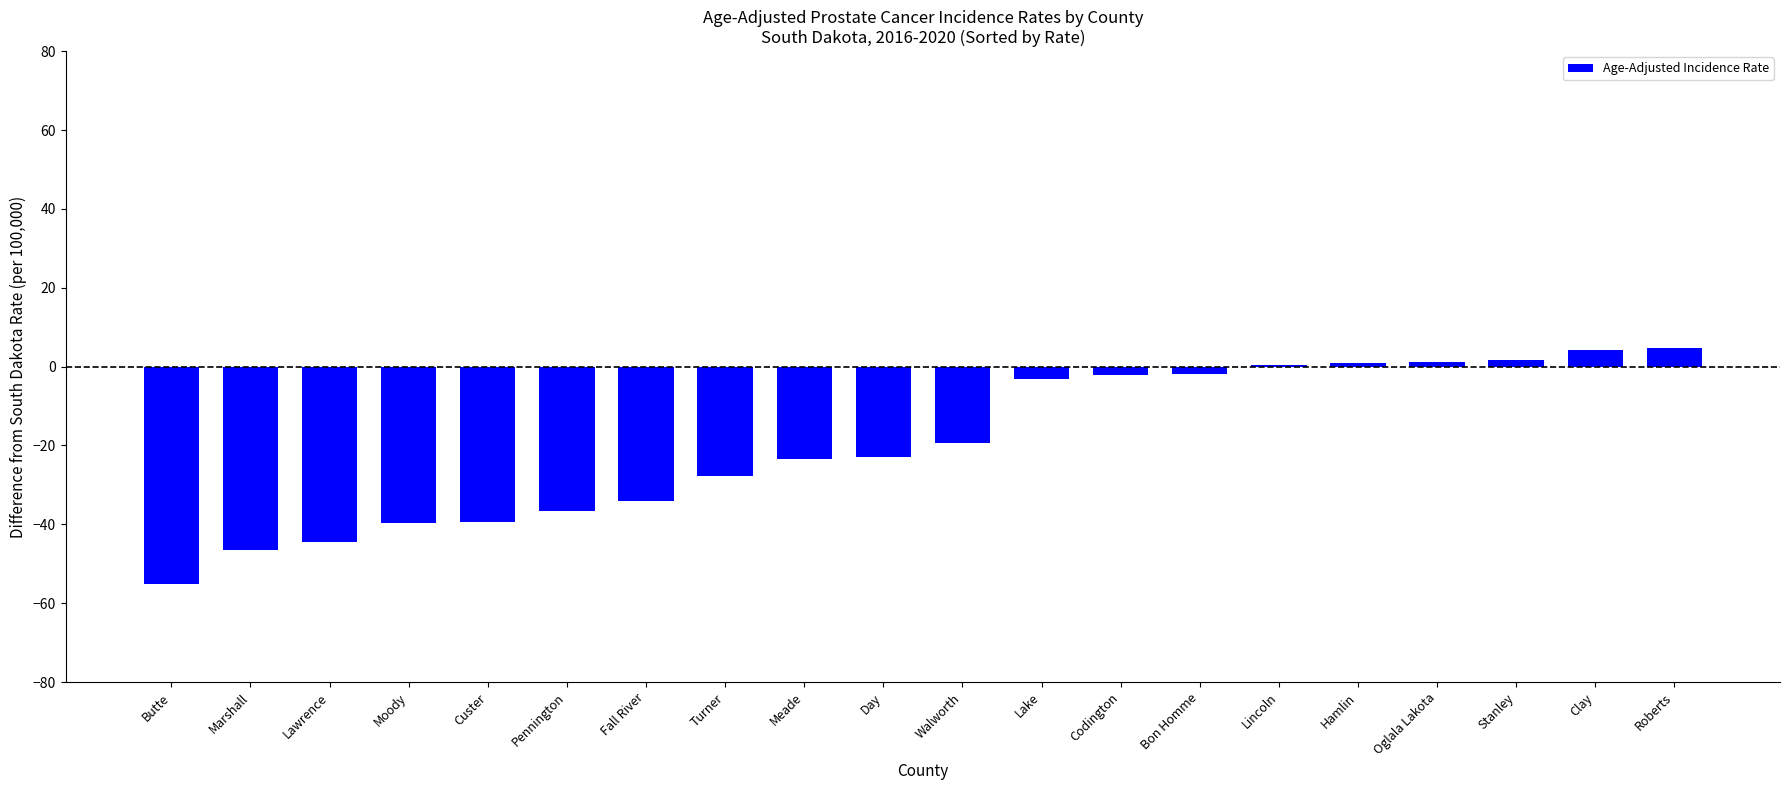

At which label does the data first exceed -19?

Lake